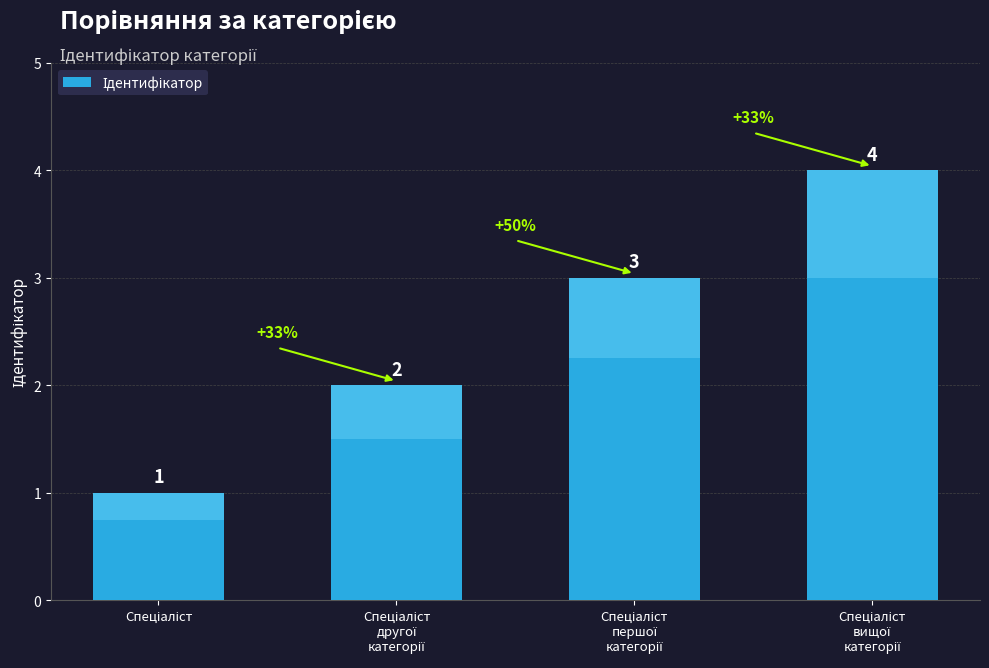

What is the value of the 1st bar from the left?

1